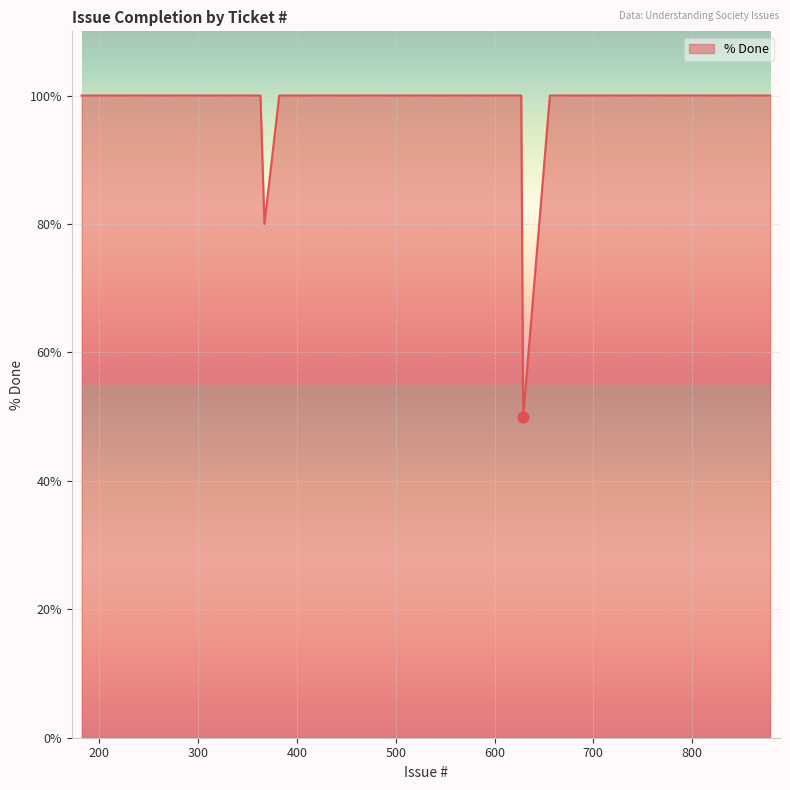

What is the smallest value displayed?

50